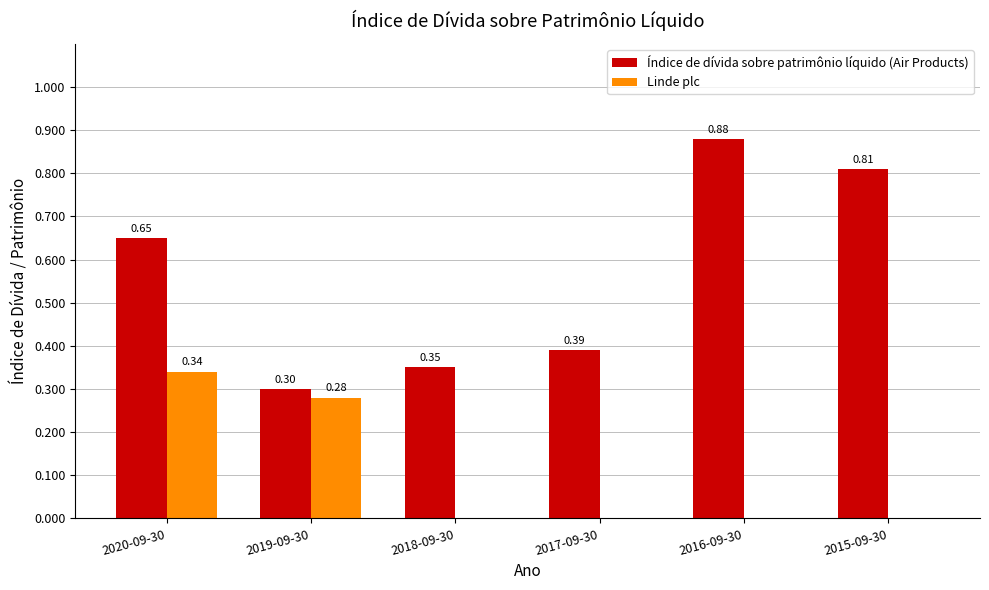

Is it true that Índice de dívida sobre patrimônio líquido (Air Products) equals 0.3 at 2020-09-30?

False